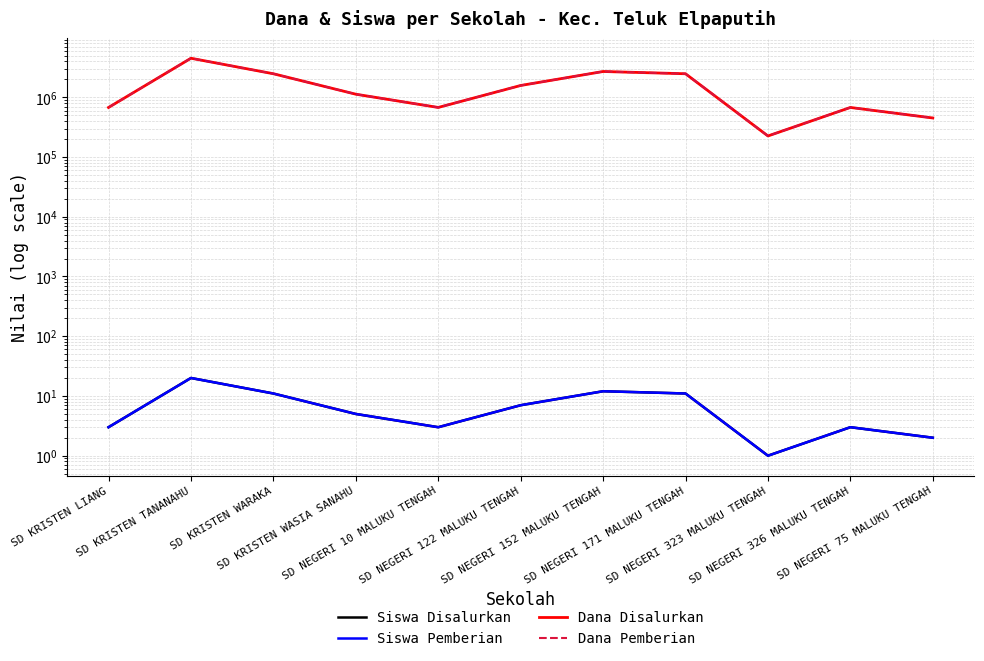

Is this an area chart (filled region under the line)?

No